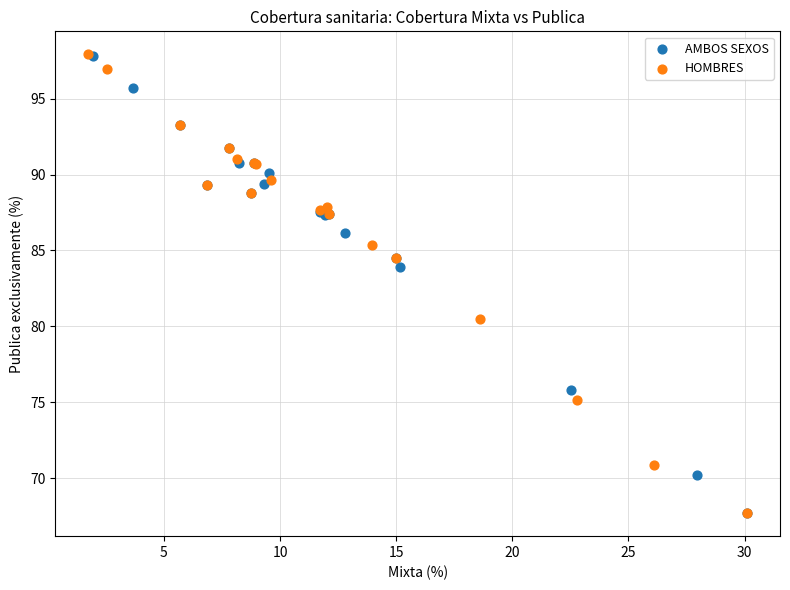

Which series has the largest Y range (max minus min)?

HOMBRES